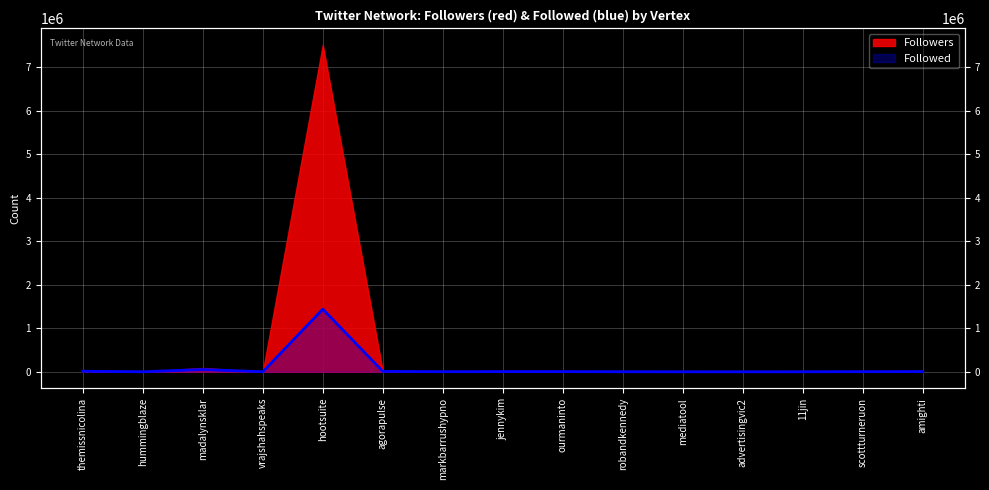

Where does the data first go above 3204?

themissnicolina